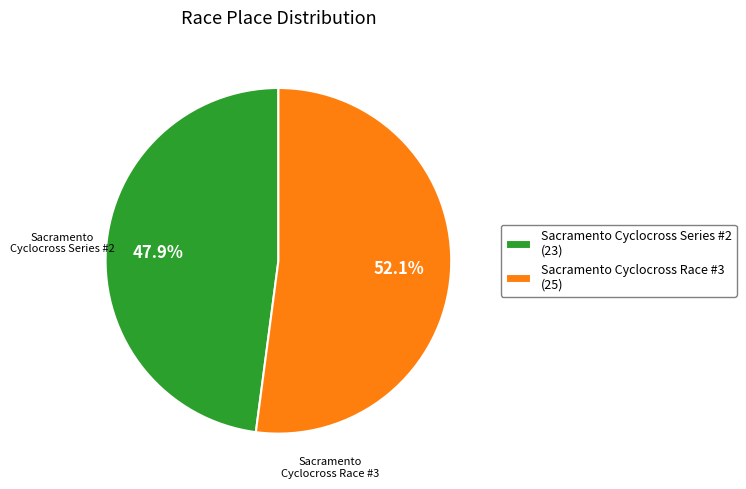

How much of the chart is everything except Sacramento Cyclocross Series #2?

52.1%